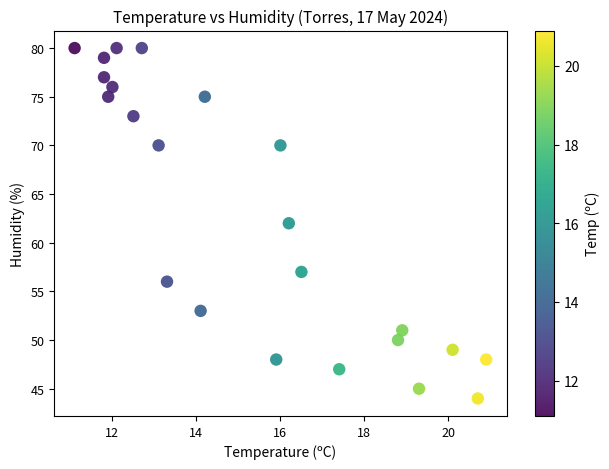

What is the range of Y values (max minus min)?

36